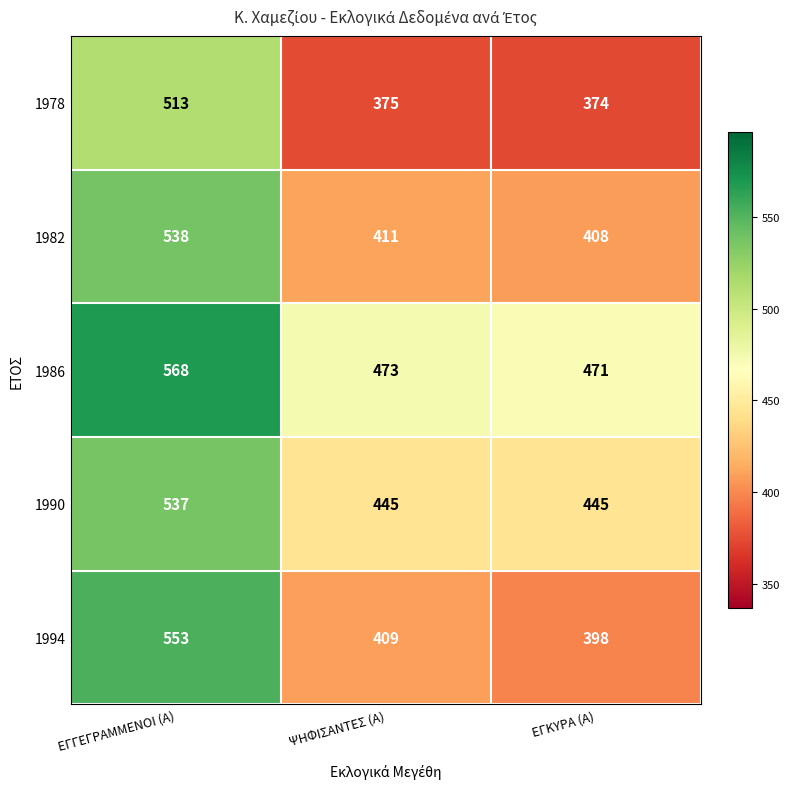

Reading left to right, transcribe all the data shown in this chart.

1978: 513	375	374
1982: 538	411	408
1986: 568	473	471
1990: 537	445	445
1994: 553	409	398